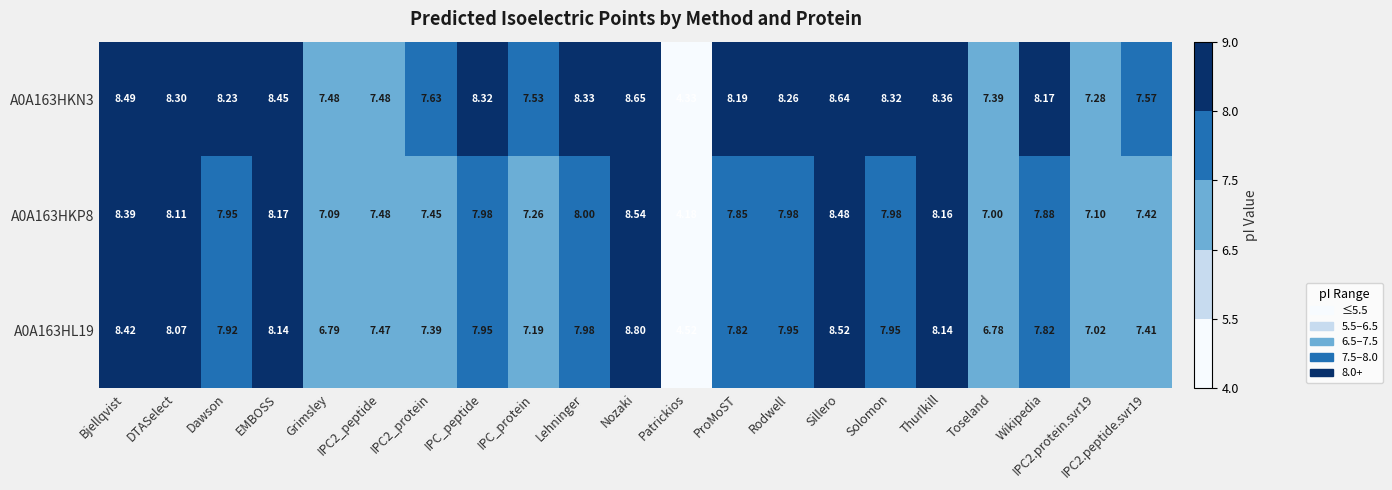

Is the value of A0A163HKP8 at Lehninger greater than the value of A0A163HL19 at Grimsley?

Yes